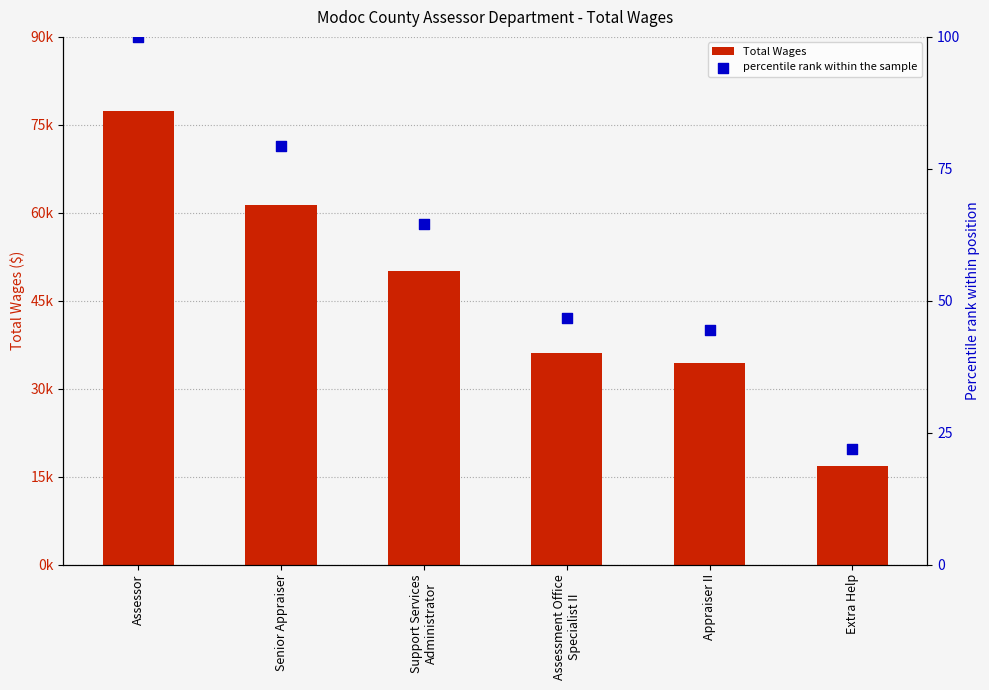

Is the value of percentile rank within the sample at Support Services
Administrator greater than the value of Total Wages at Appraiser II?

No